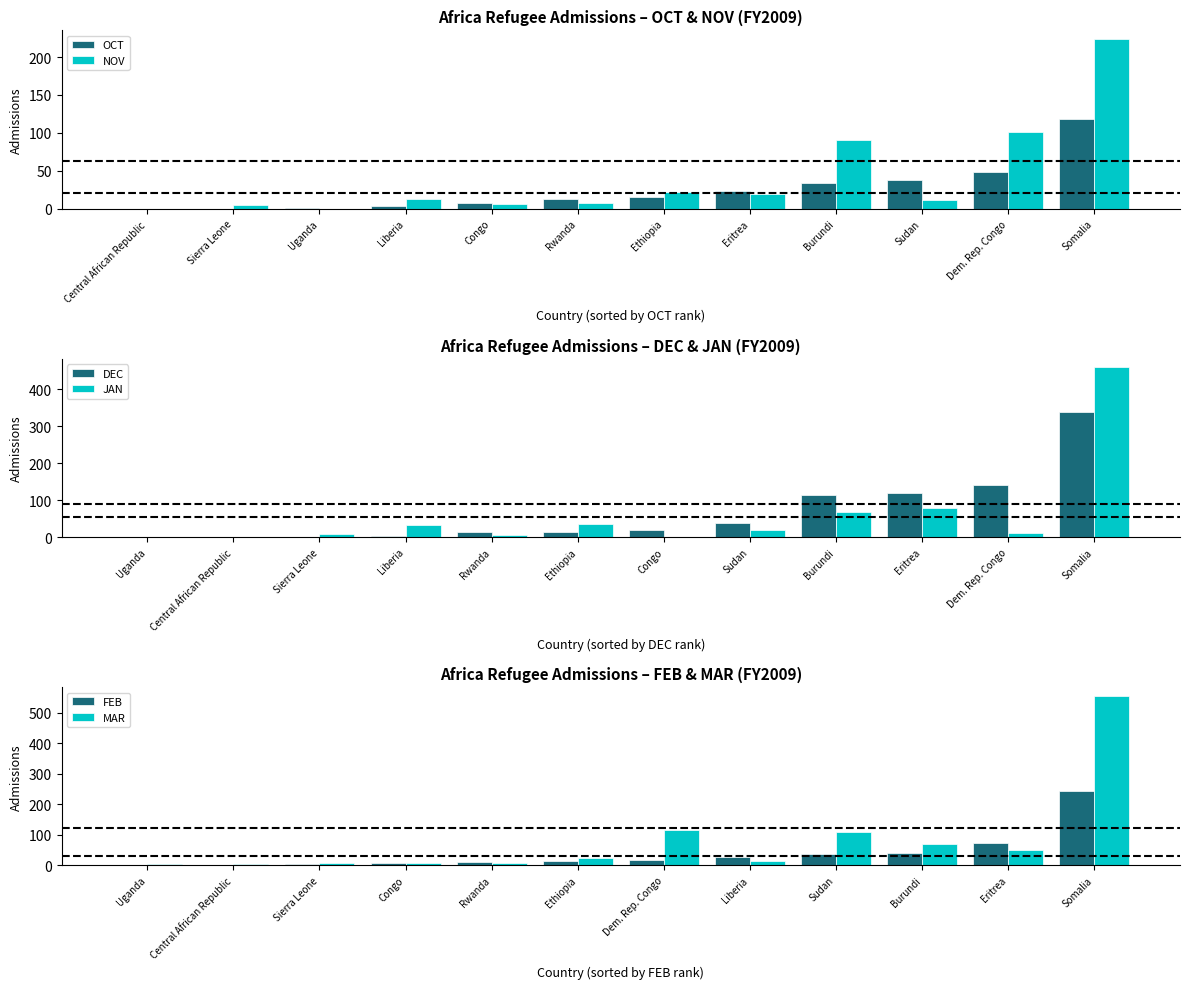

The value of OCT at Rwanda is 13. True or false?

True